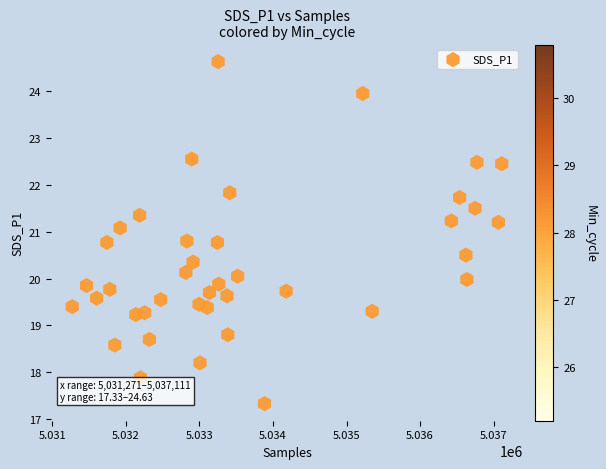

What is the range of X values (max minus min)?

5840.0